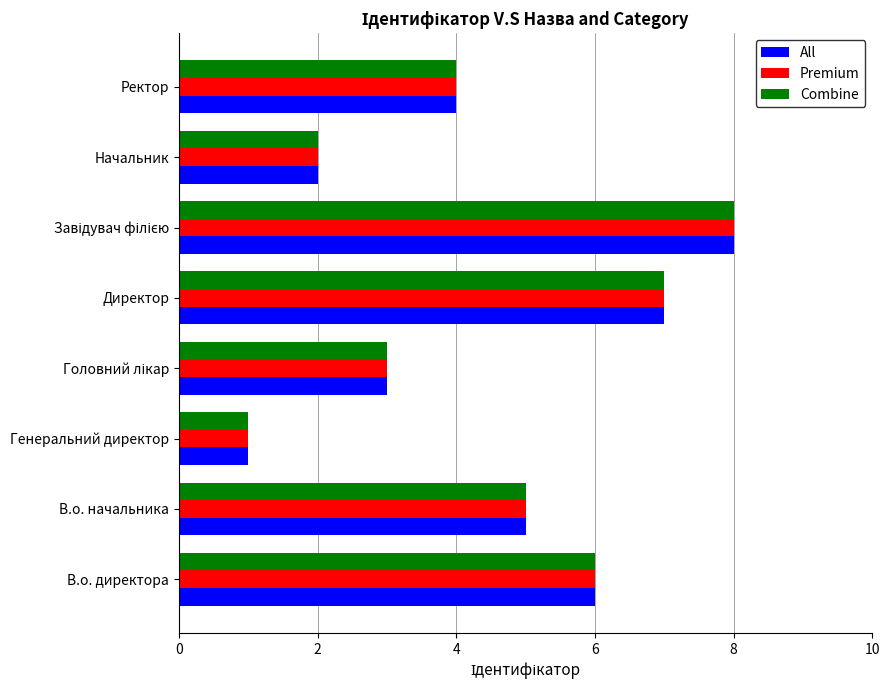

What is the sum of all Premium values?

36